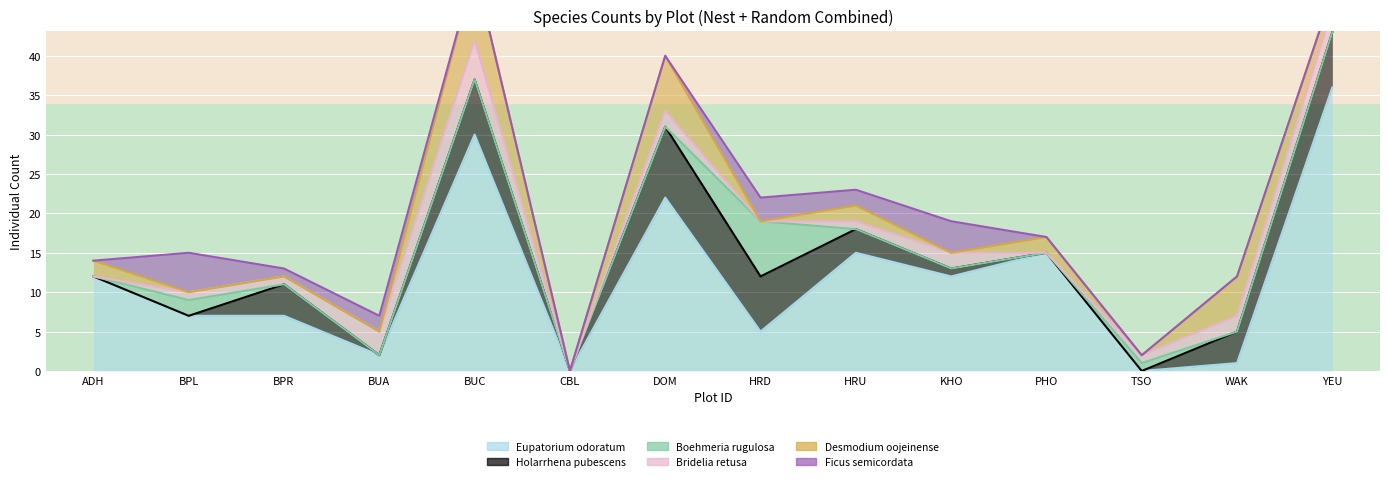

What is the value of the Bridelia retusa point at the 7th from the left?

2